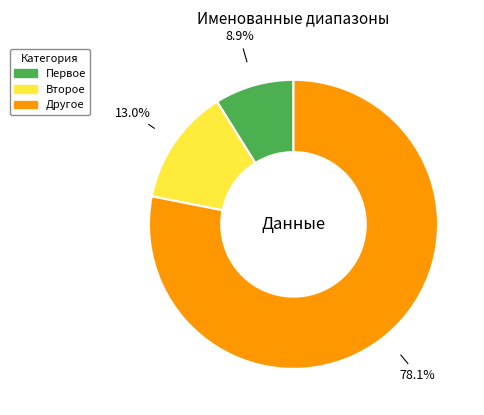

Which slice is the largest?

Другое